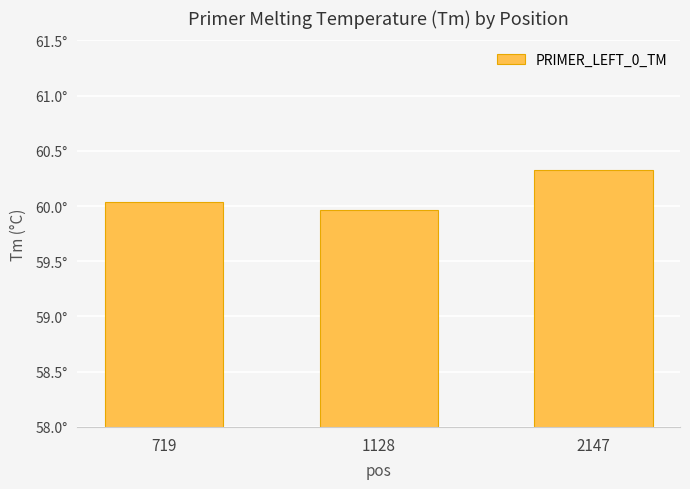

List the labels in order of value, smallest first.

1128, 719, 2147